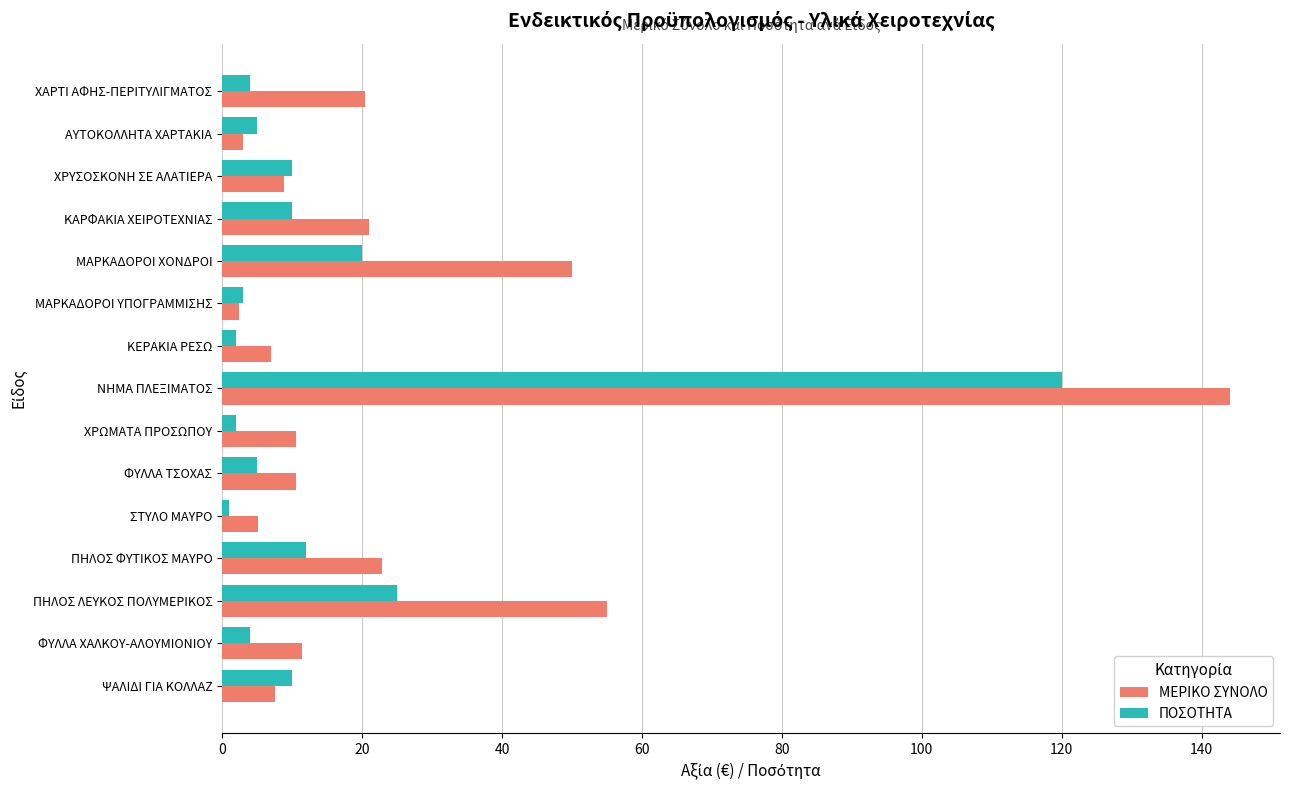

What is the spread (max minus min) of values at ΠΗΛΟΣ ΦΥΤΙΚΟΣ ΜΑΥΡΟ?

10.8